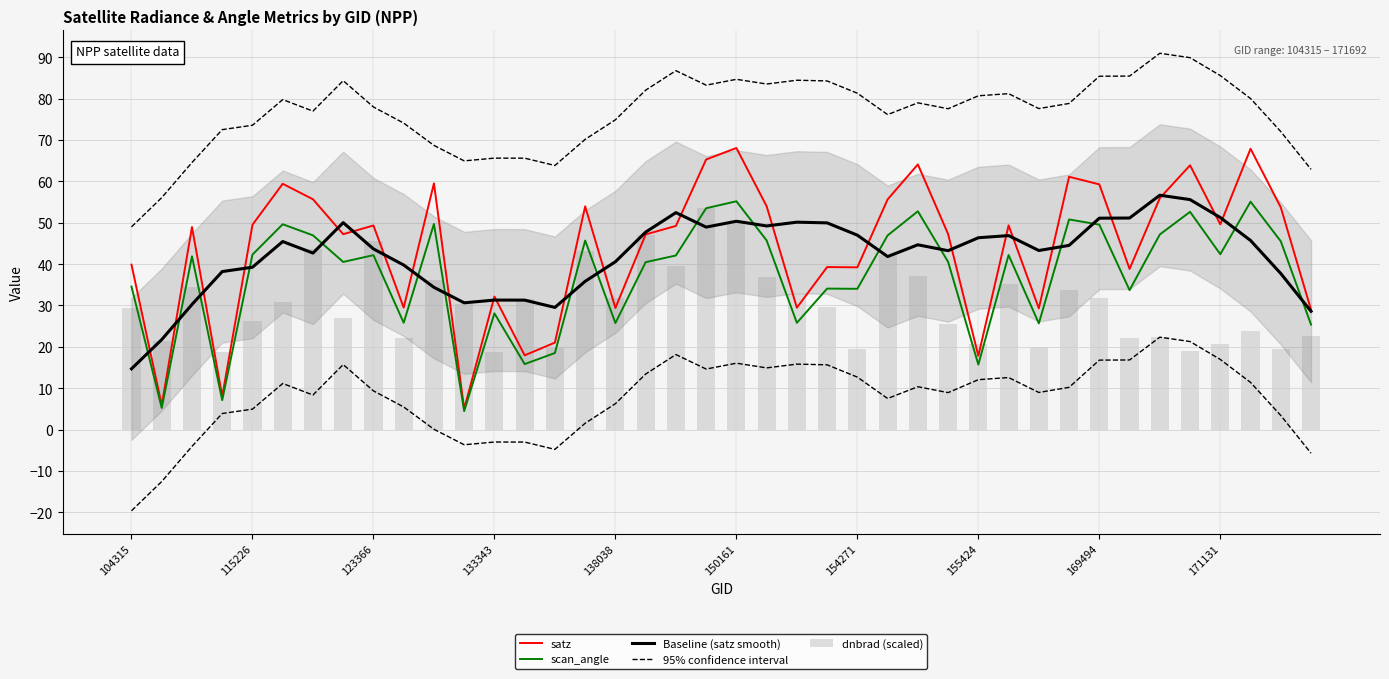

Are the bars horizontal?

No